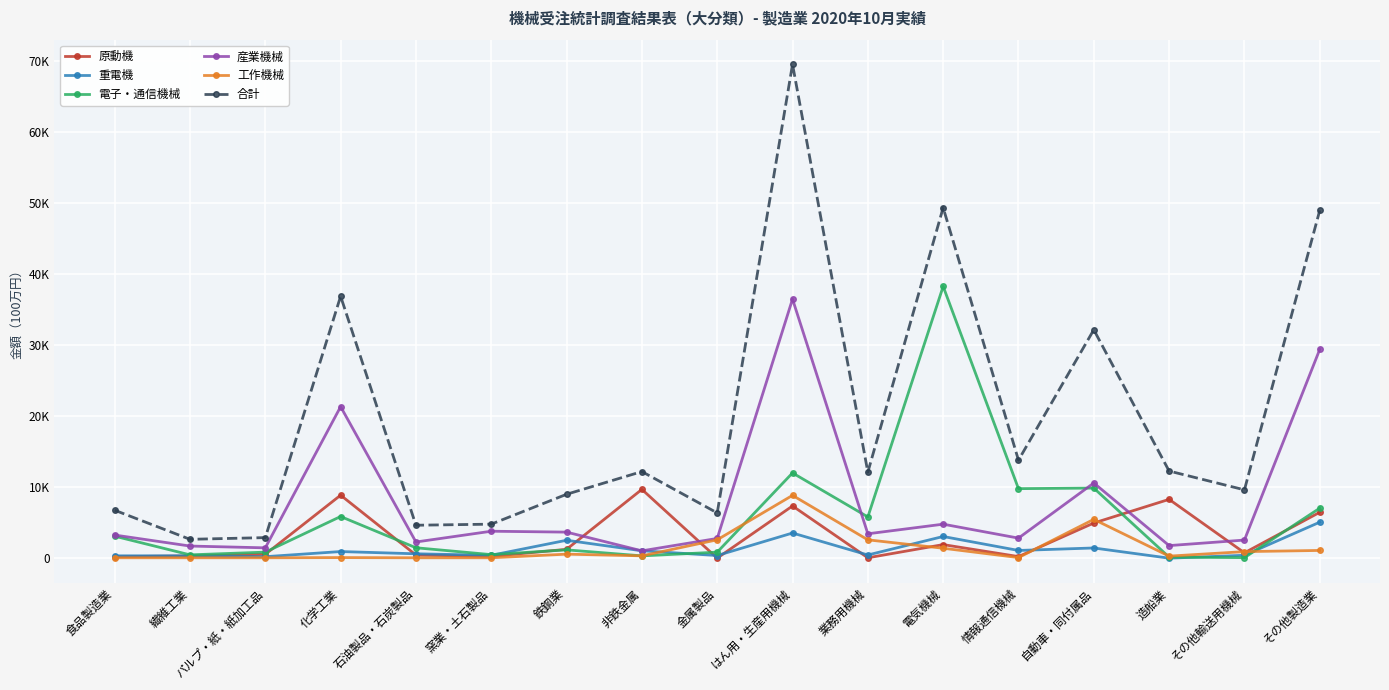

At which category is the sum across all series the highest?

はん用・生産用機械